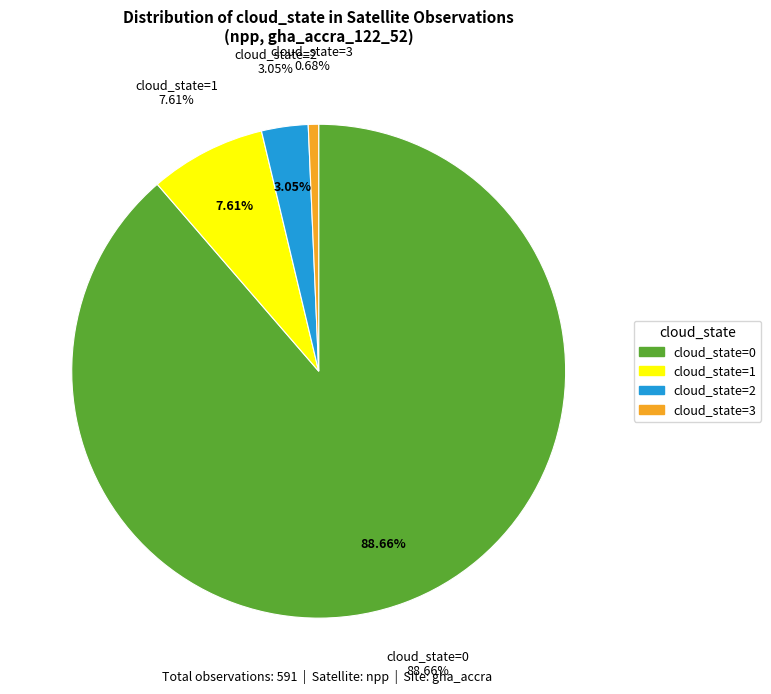

To the nearest percent, what is the difference between the cloud_state=1 and cloud_state=3 slice percentages?

7%